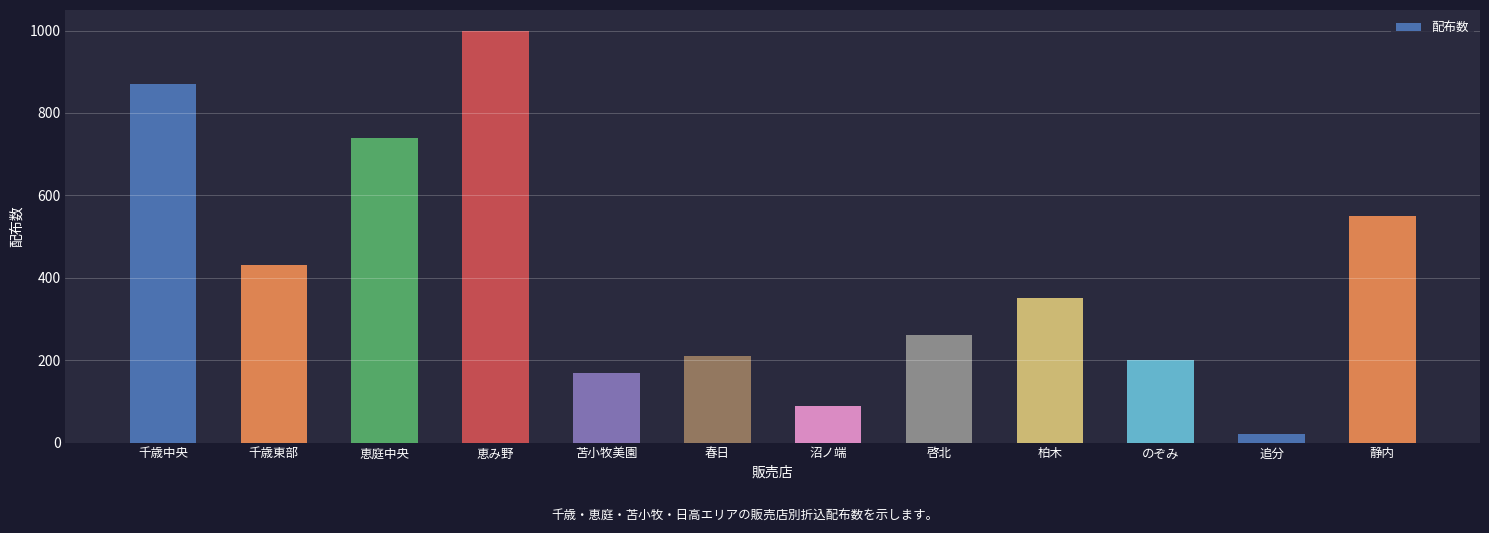

The chart shows a value of 1597 at 恵み野. True or false?

False